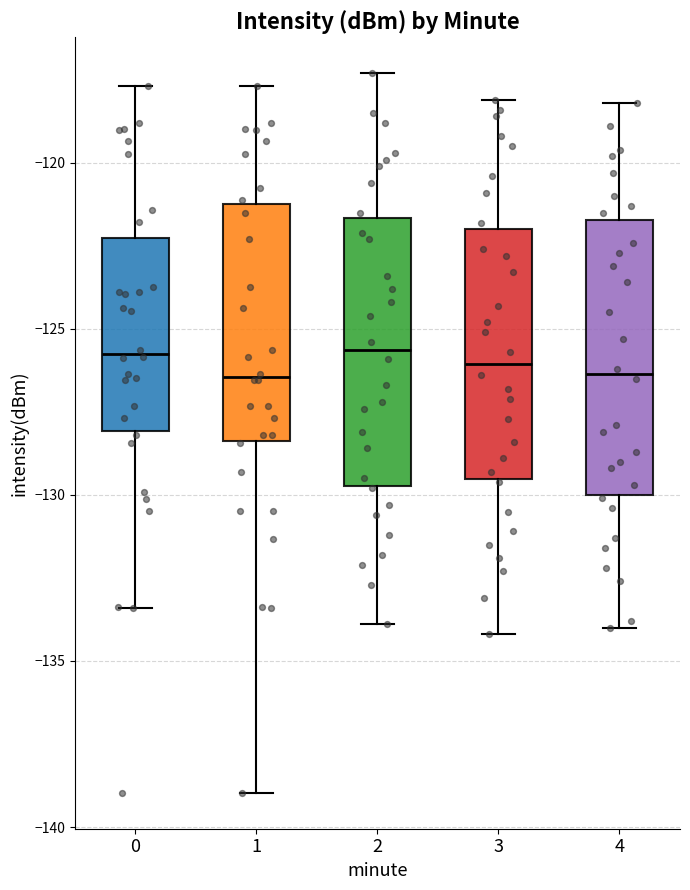

Where does the median line of the box at x = 0 sit on the y-axis? The values are not printed on the chart, so give them approximately, as read against the axis.

-125.5